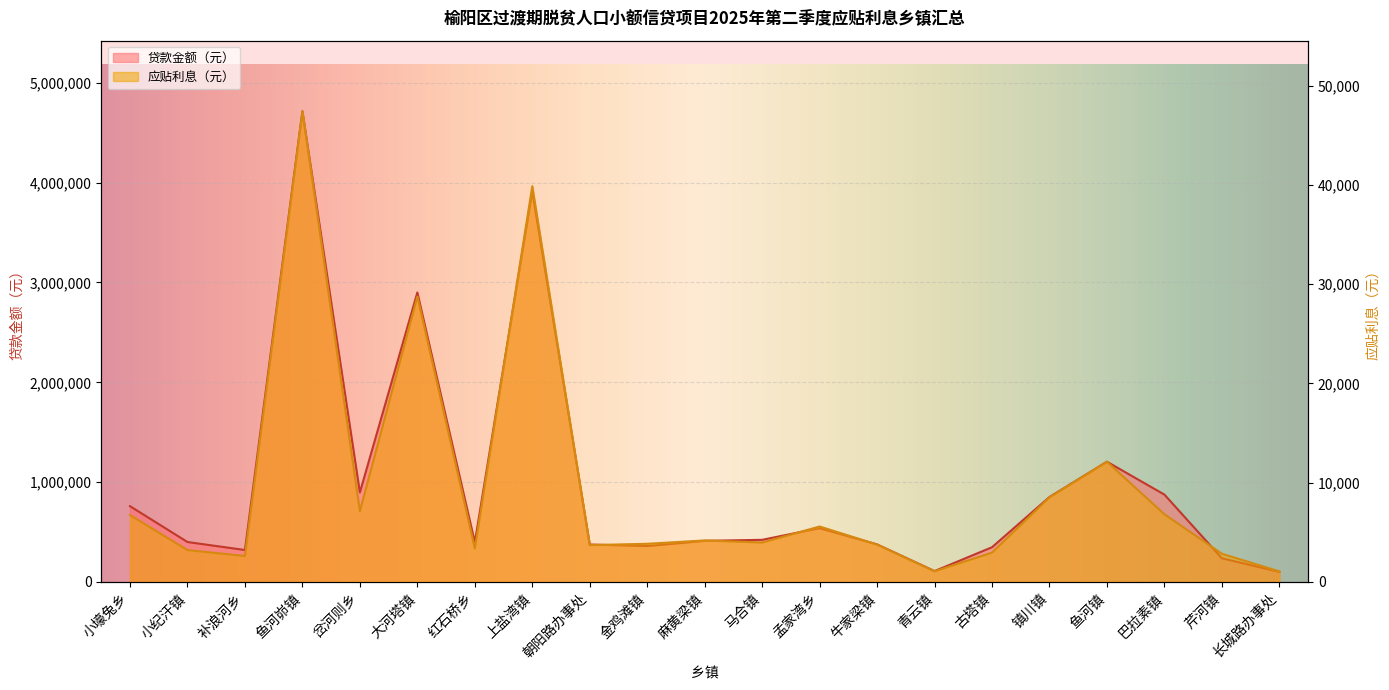

What position from the right is 小壕兔乡?

21